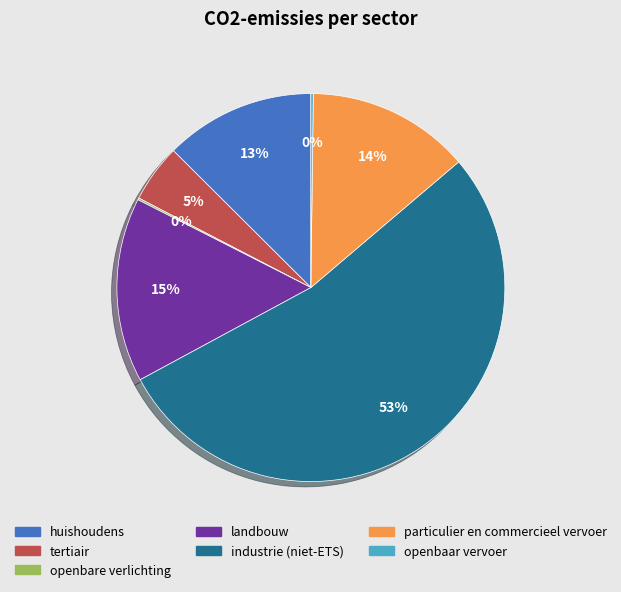

What is the majority slice?

industrie (niet-ETS)